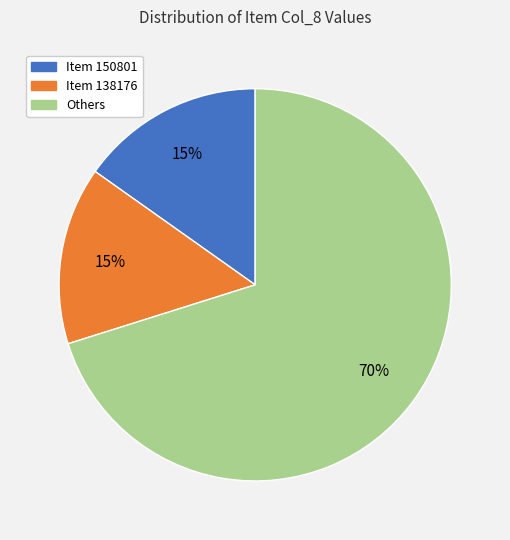

To the nearest percent, what is the difference between the largest and smallest slice percentages?

55%